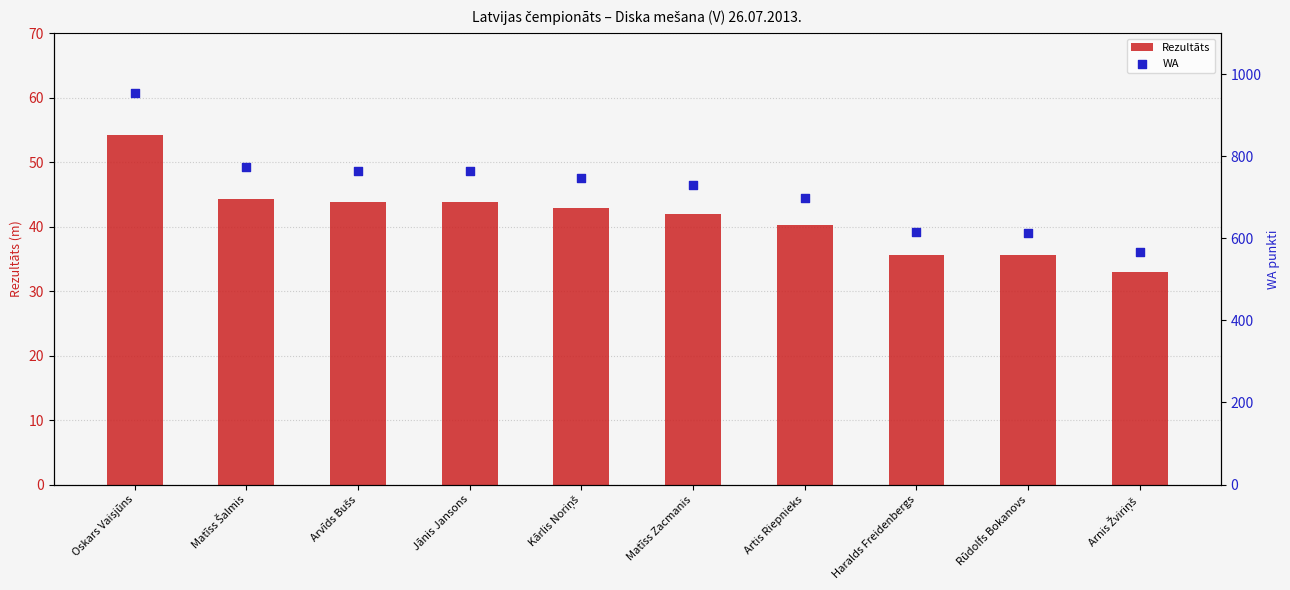

Which series reaches the maximum Y coordinate?

WA